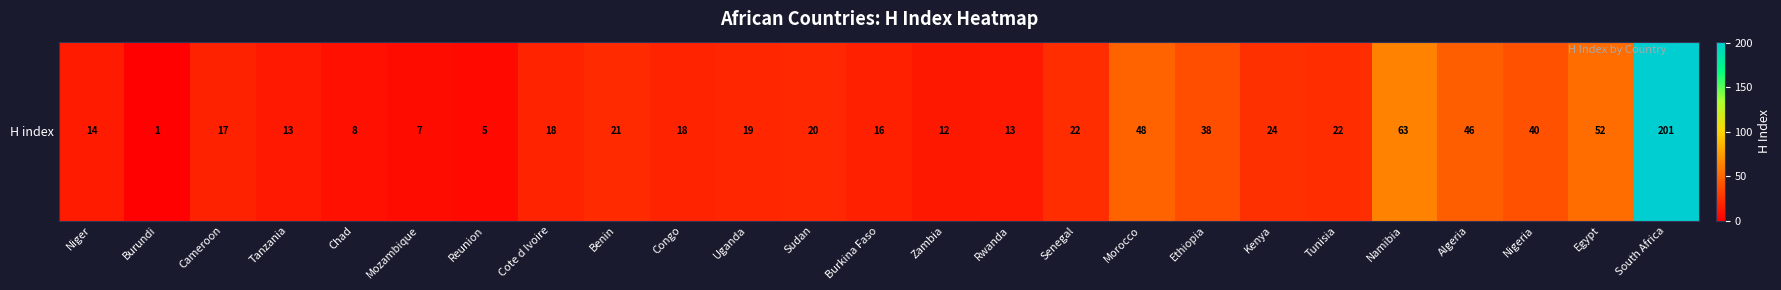

Which has a higher value, Rwanda or Burundi?

Rwanda